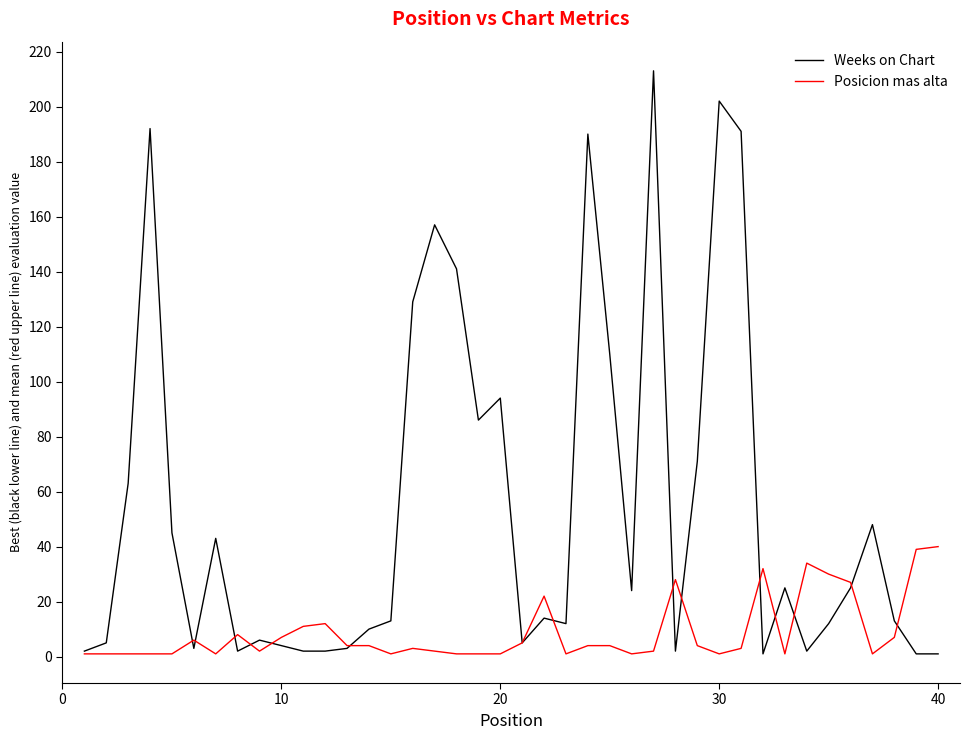

What is the maximum value shown in the chart?

213